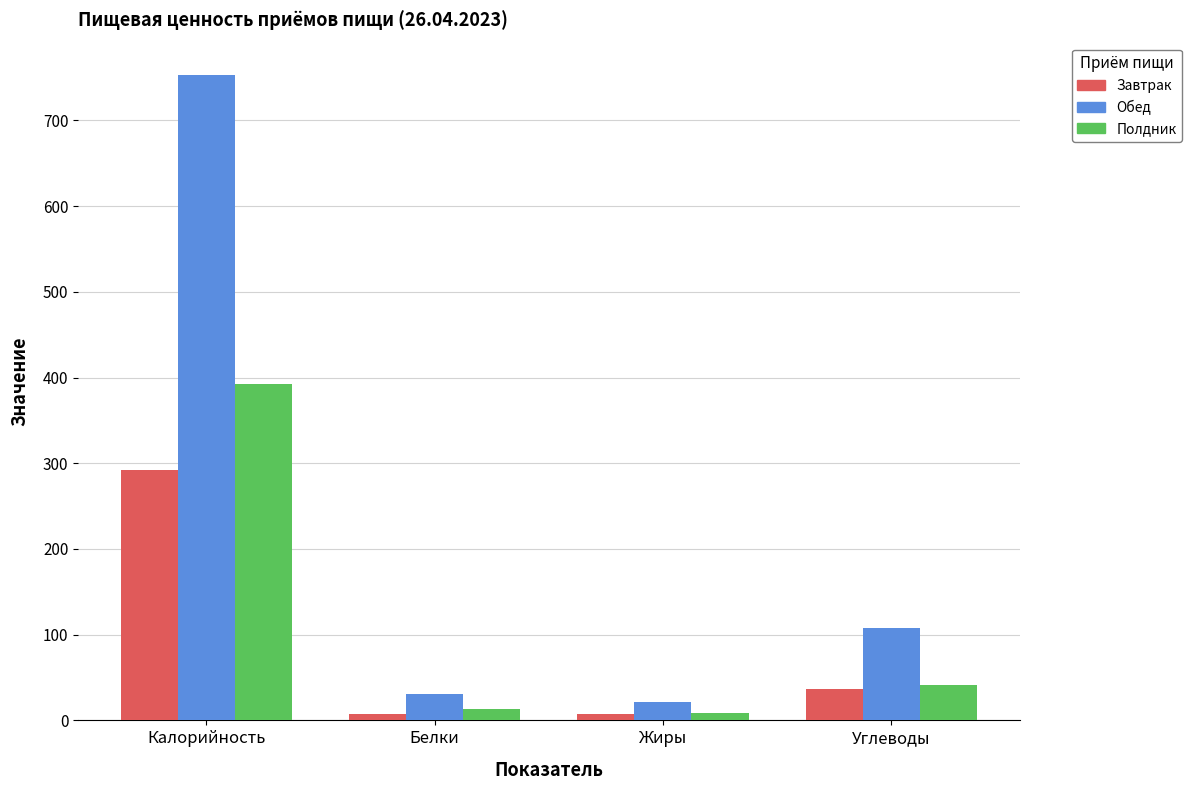

At how many categories does at least one series exceed 206?

1